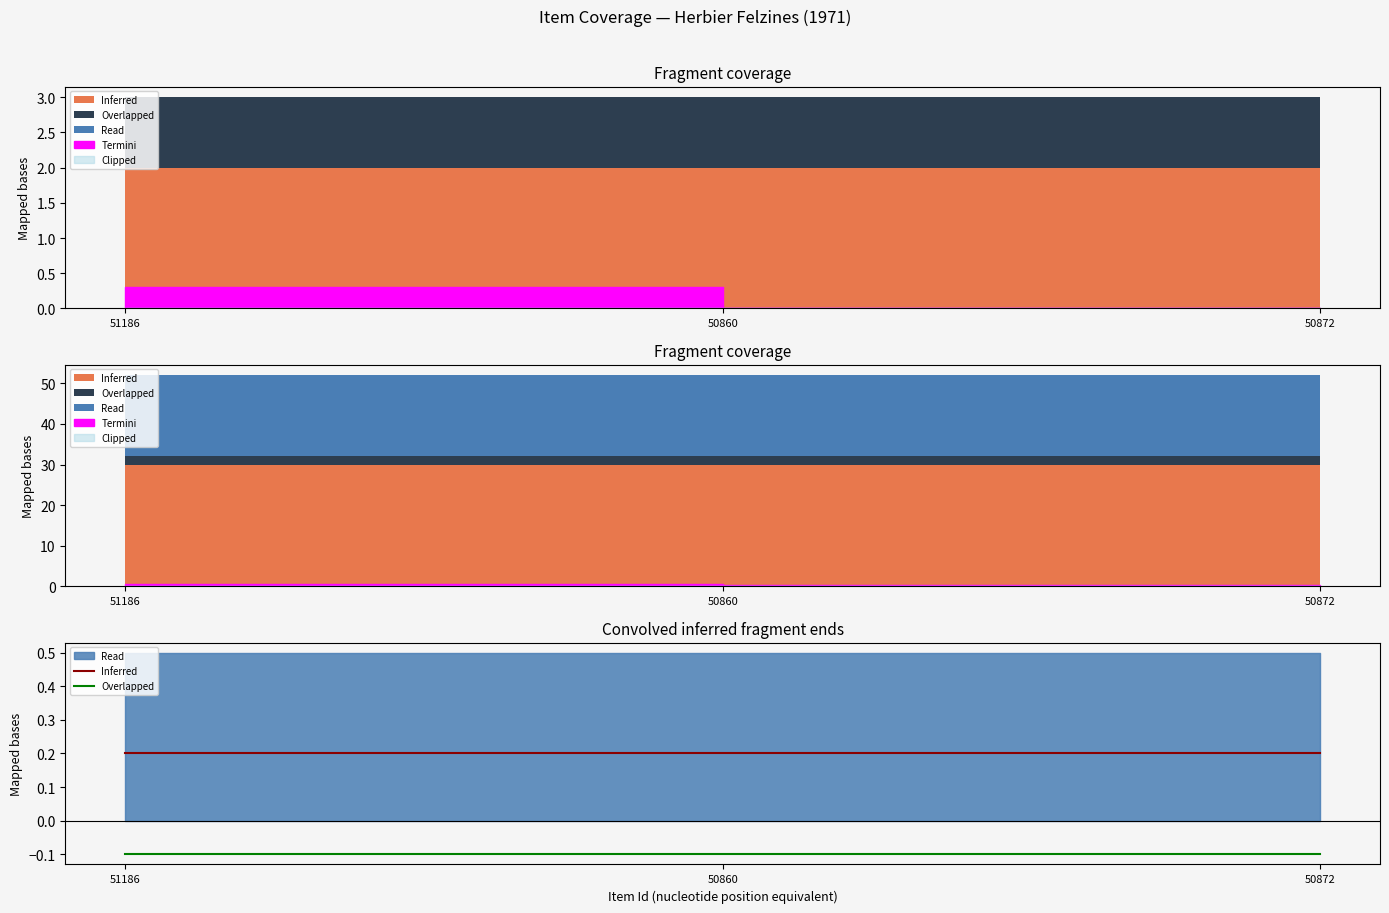

Does the chart have visible grid lines?

No